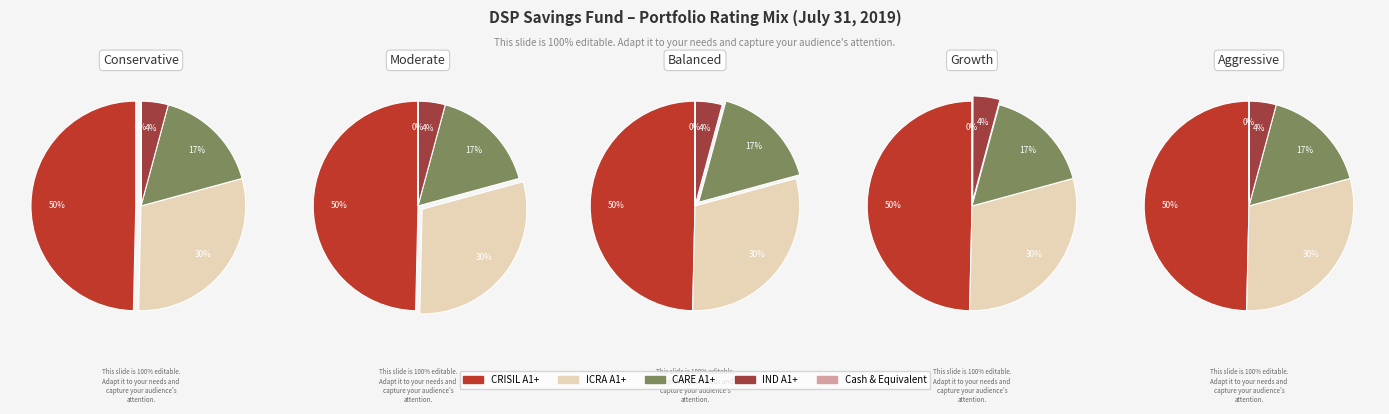

Does CARE A1+ represent more than half of the total?

No